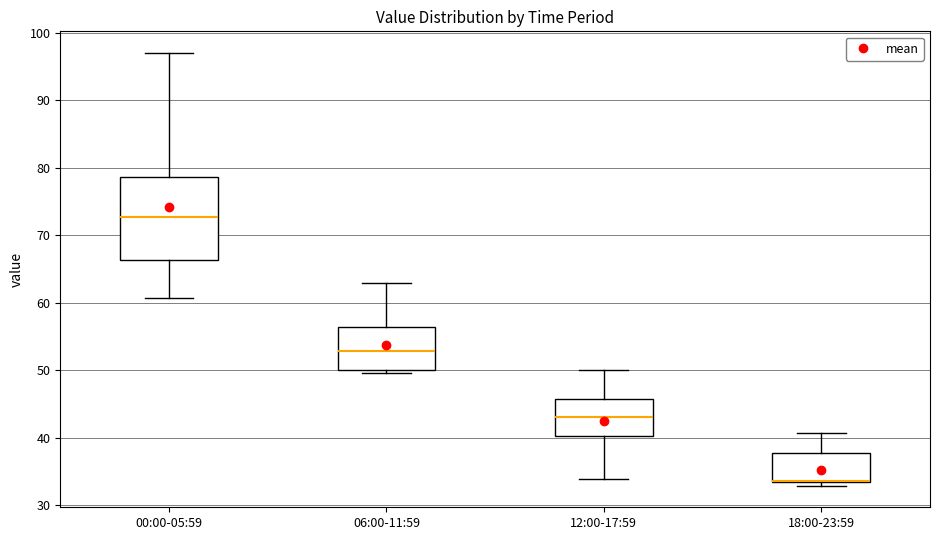

Which box has the lowest median line?

18:00-23:59